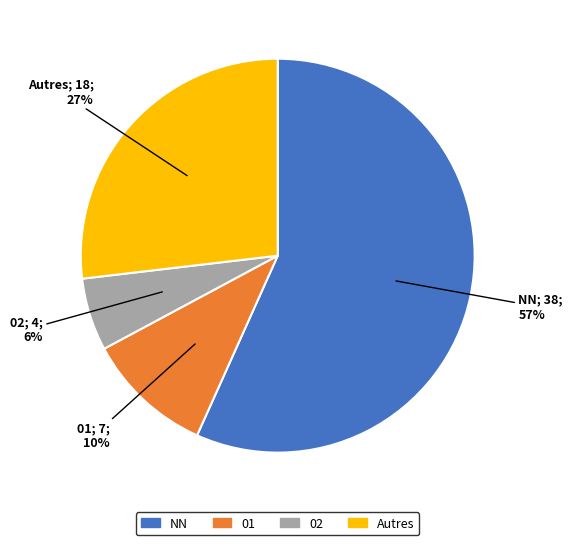

What is the largest slice in the pie chart?

NN